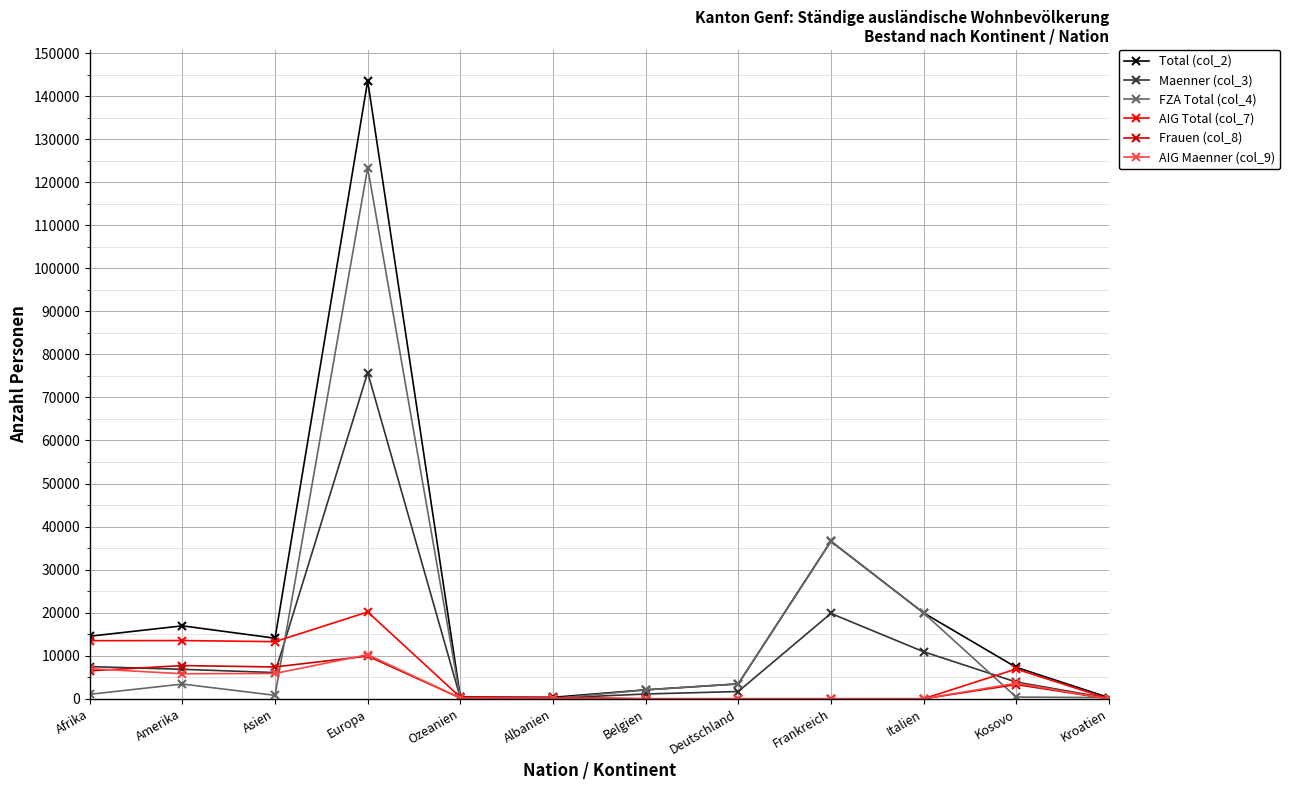

What is the label of the 11th point from the left?

Kosovo